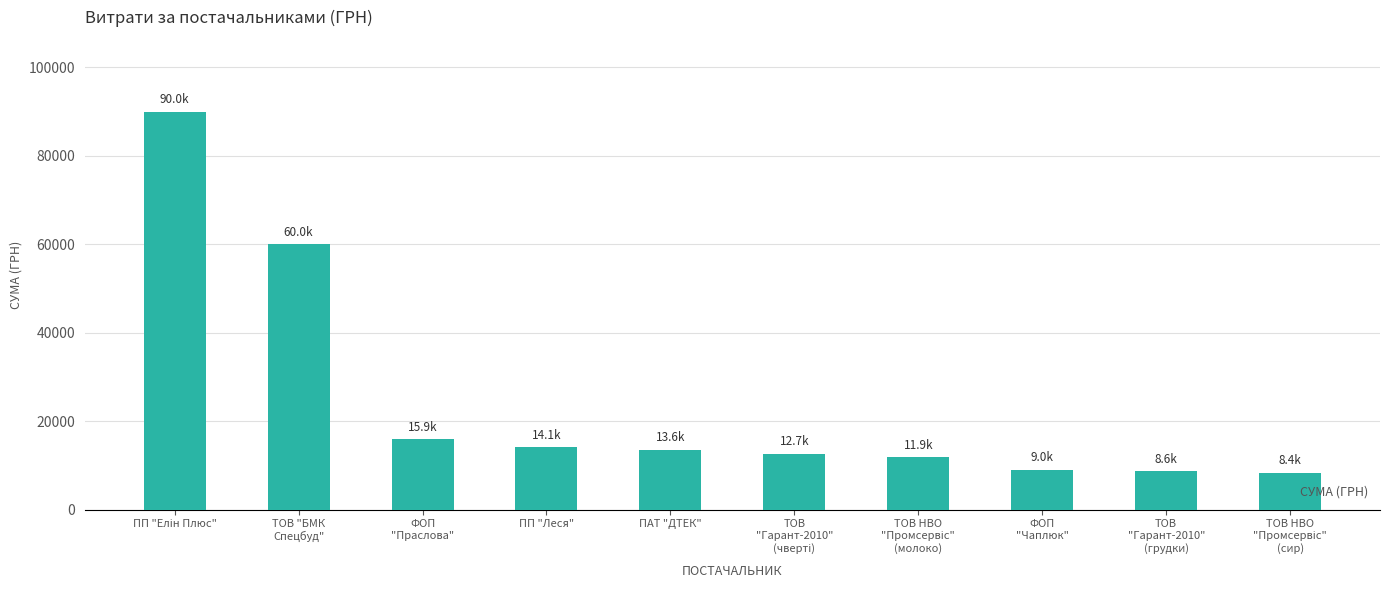

What is the label of the 4th bar from the left?

ПП "Леся"